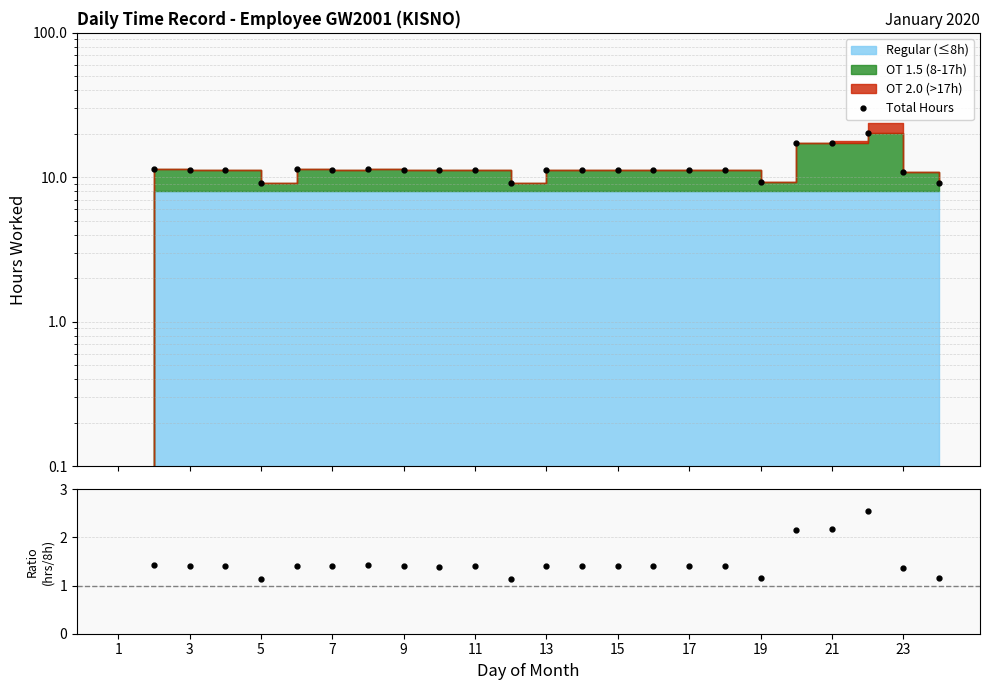

What is the sum of the Total Hours values at 3 and 19?

20.5